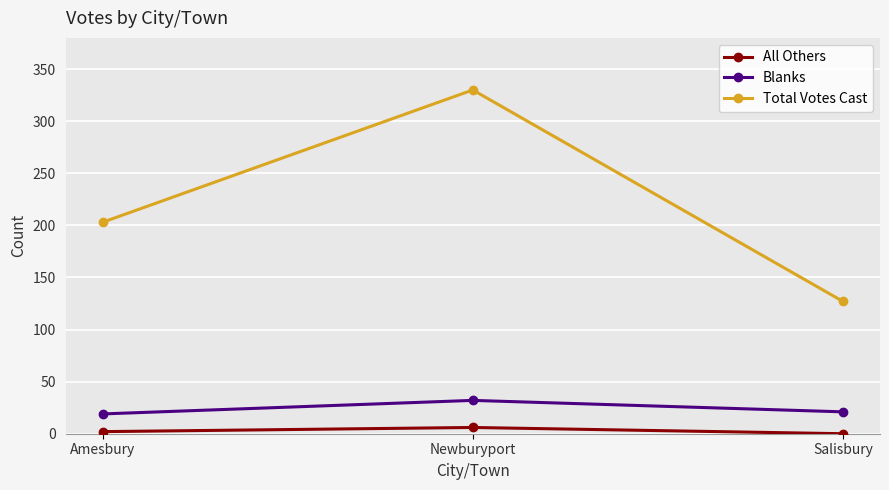

At Salisbury, list the series in order from smallest to largest.

All Others, Blanks, Total Votes Cast